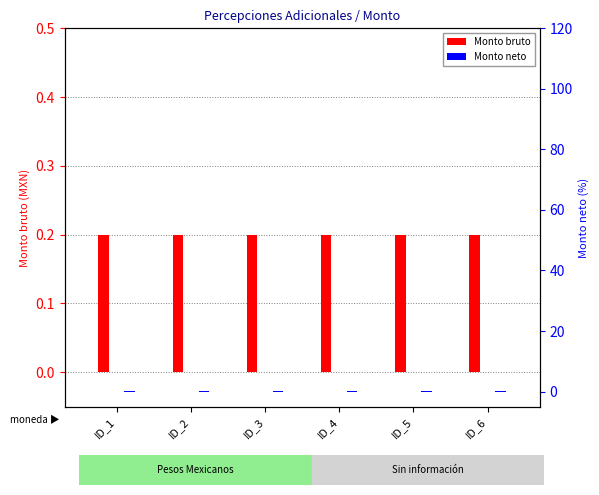

What is the highest value of the Monto bruto series?

0.2